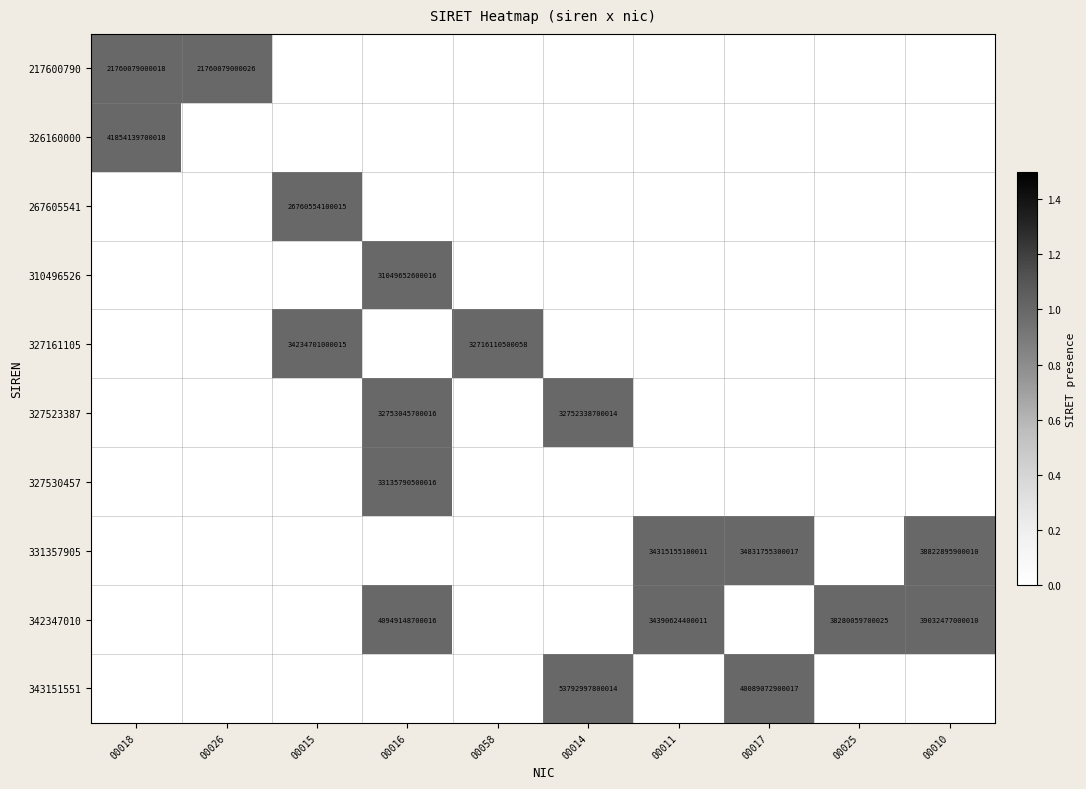

Between 00026 and 00015, which is larger?

00026